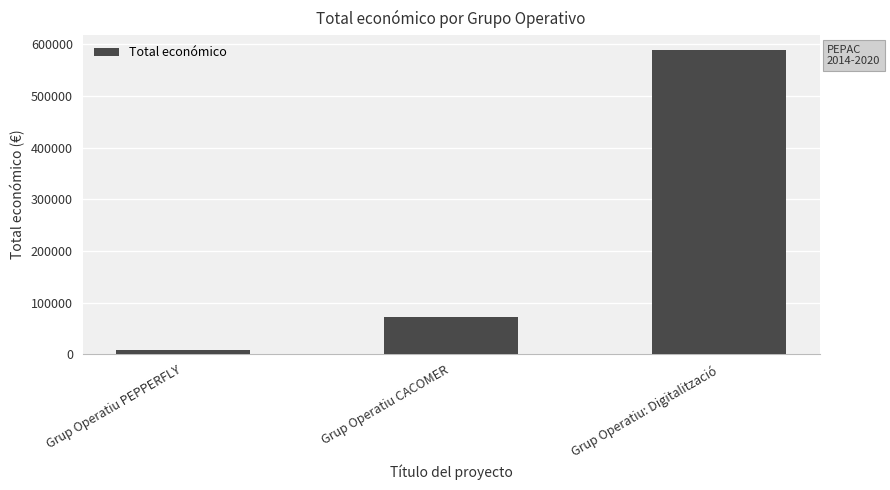

Between Grup Operatiu CACOMER and Grup Operatiu: Digitalització, which is larger?

Grup Operatiu: Digitalització